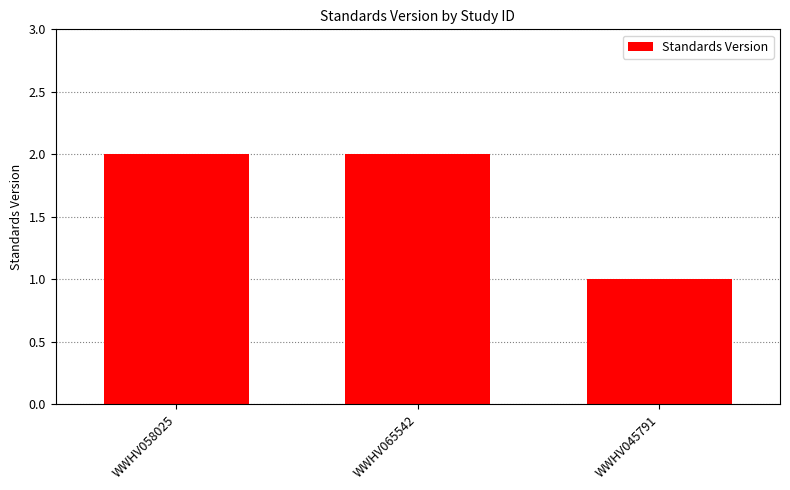

What is the change in value from WWHV058025 to WWHV045791?

-1